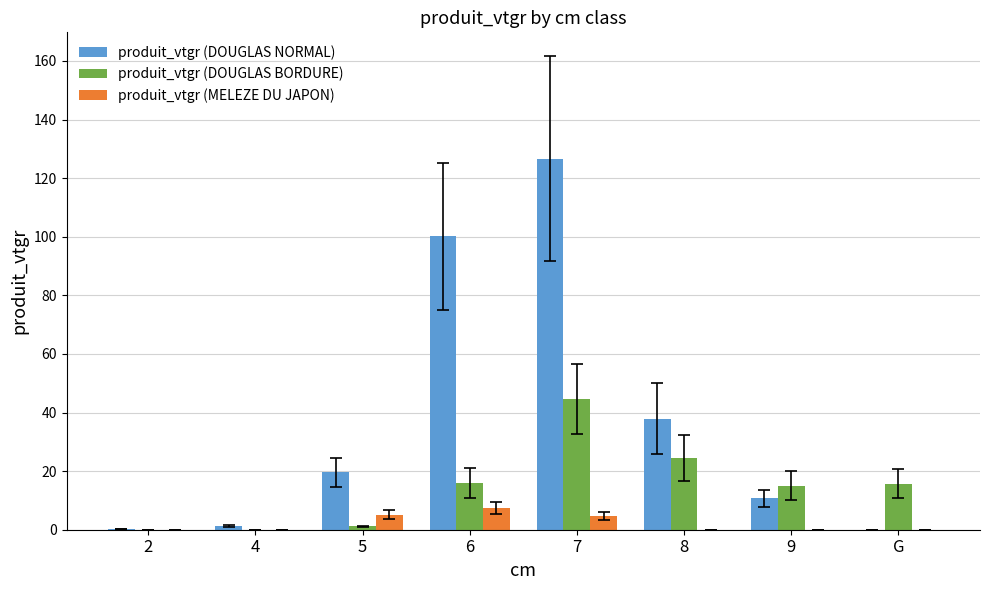

Is it true that produit_vtgr (DOUGLAS NORMAL) equals 74.5 at G?

False